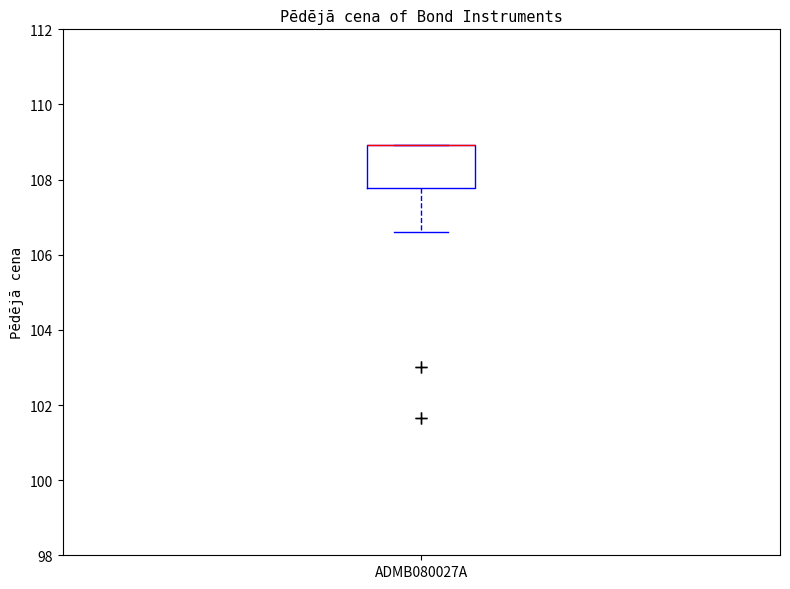

Read this box plot against the y-axis: the position of the median line, the range covered by the box, and the ends of both whiskers. The values are not printed on the chart, so give them approximately, as read against the axis.

median 109.0 (drawn on the box's upper edge), box 107.8 to 109.0, whiskers 106.6 to 109.0